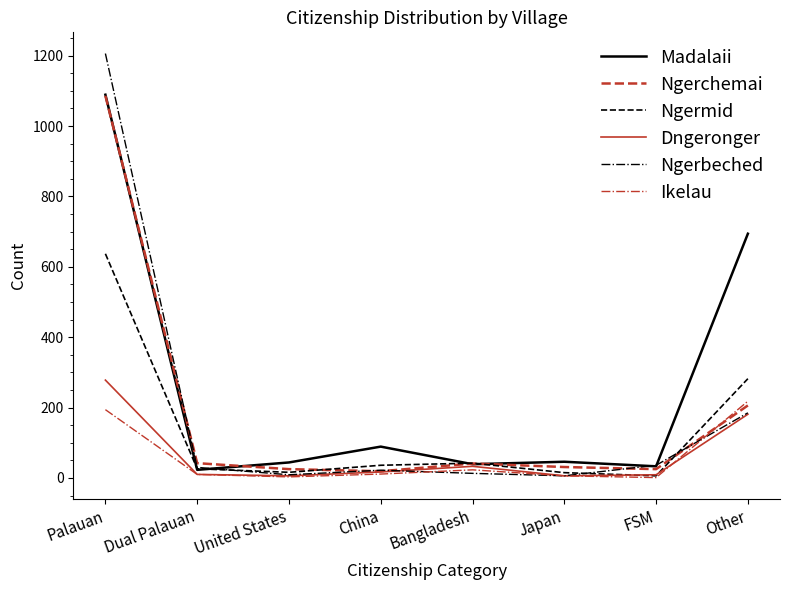

Which series has the largest total across all categories?

Madalaii